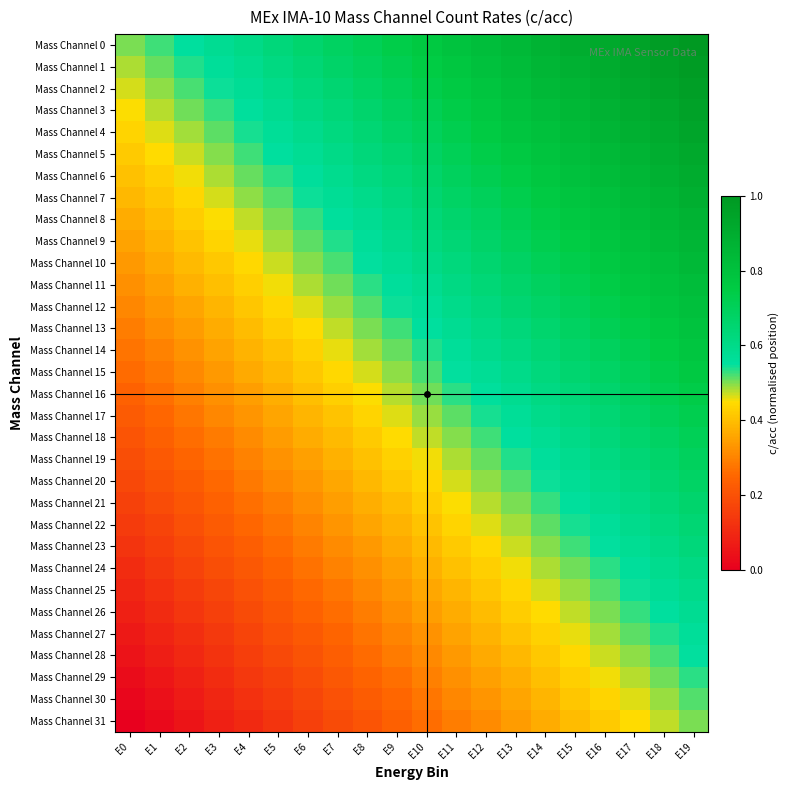

Which has a higher value, E8 or E2?

E8